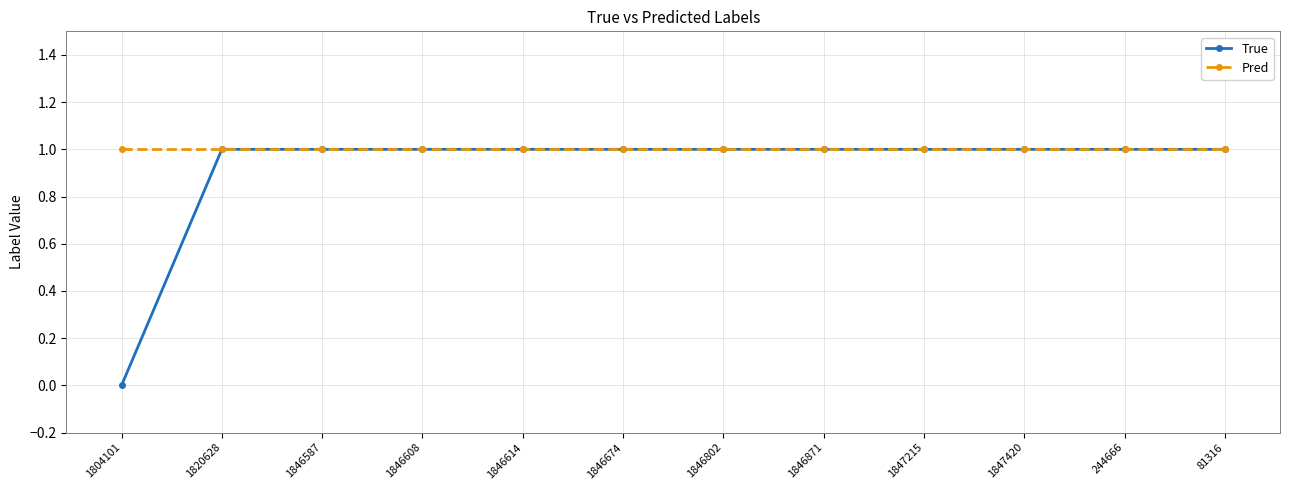

How many lines are shown in the chart?

2